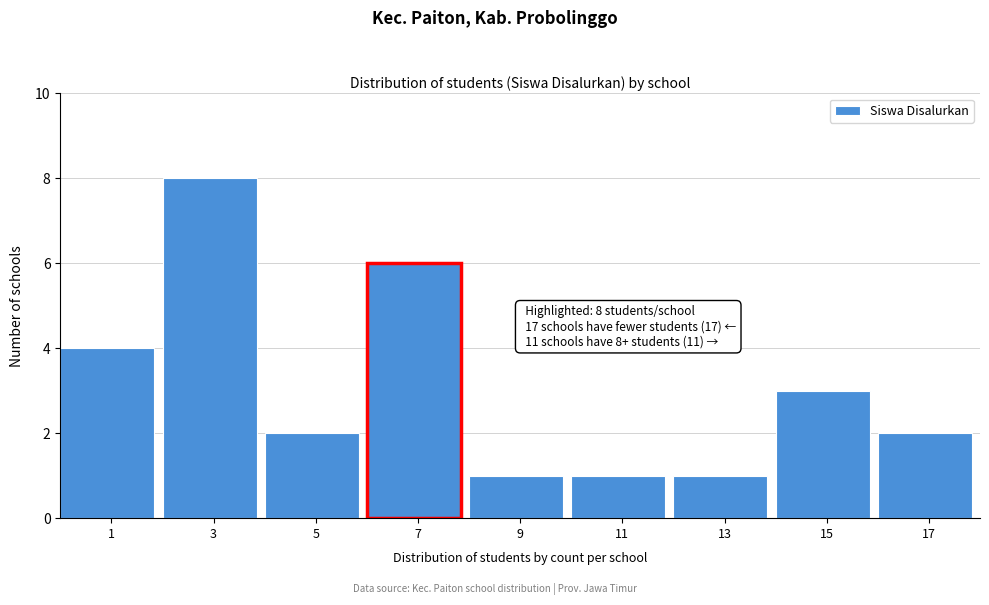

Reading right to left, what are all the values shown in this chart?

2	3	1	1	1	6	2	8	4